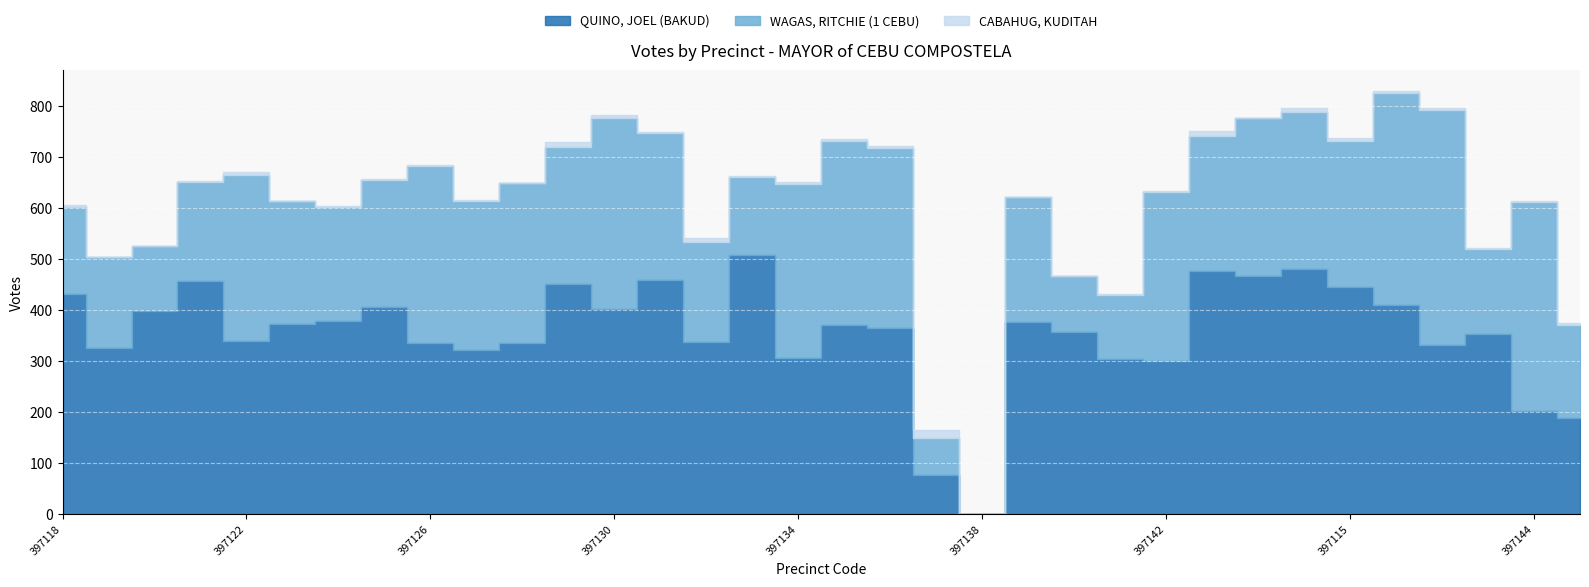

Between which two adjacent categories do QUINO, JOEL (BAKUD) and WAGAS, RITCHIE (1 CEBU) first intersect?

397125 and 397126